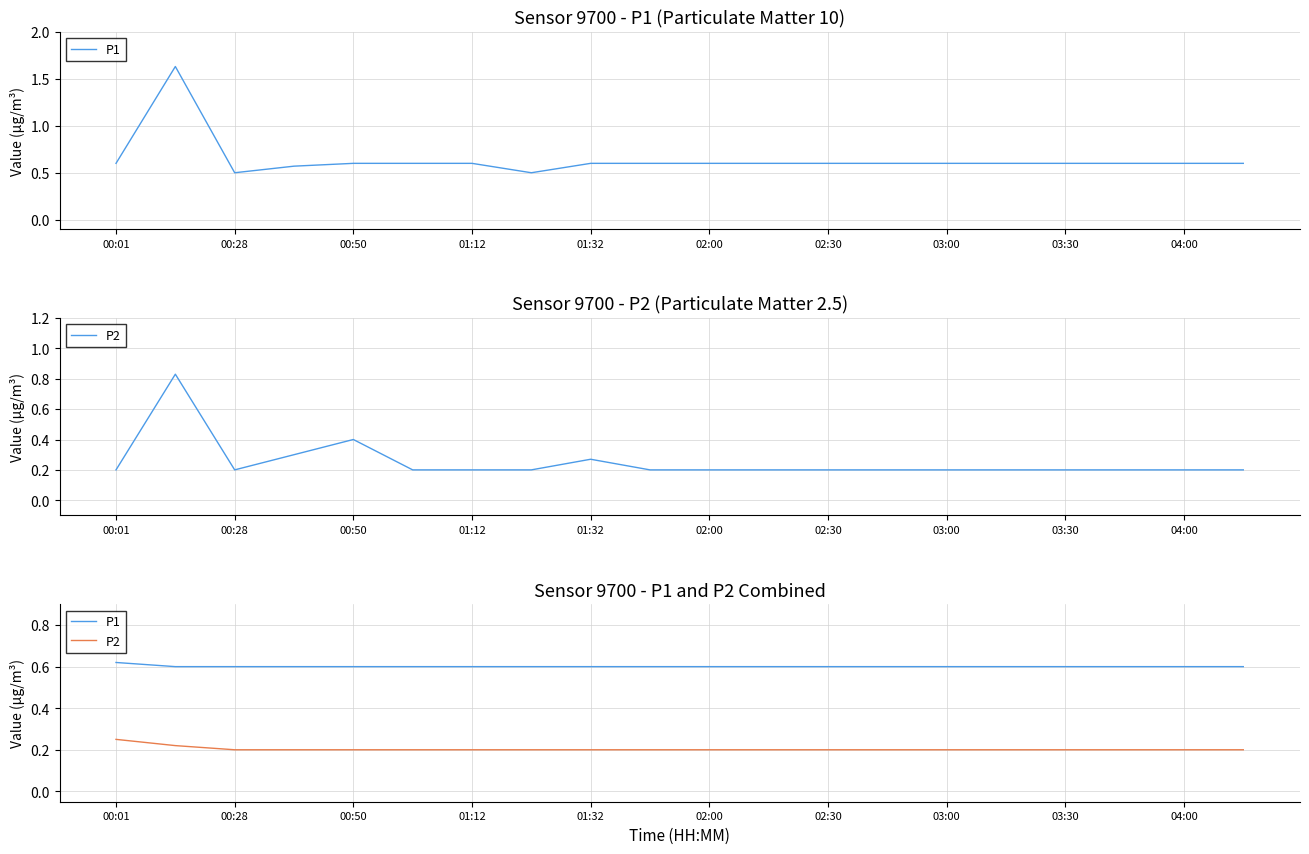

Count the number of data series in this chart.

2